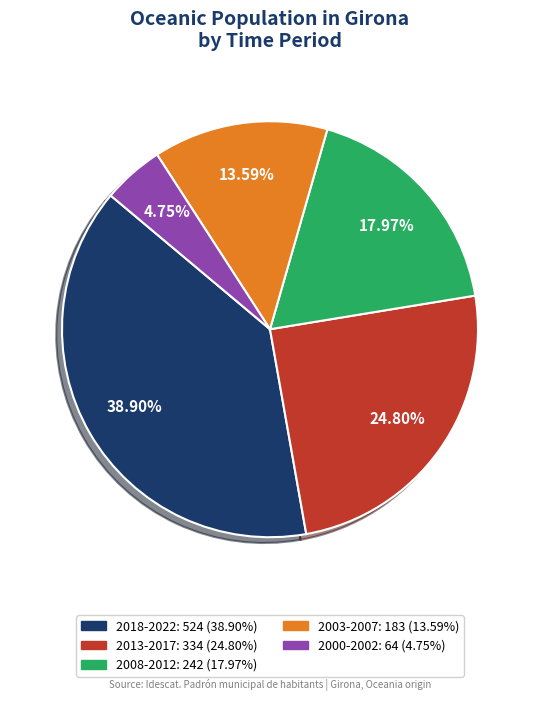

Does any single category account for the majority?

No